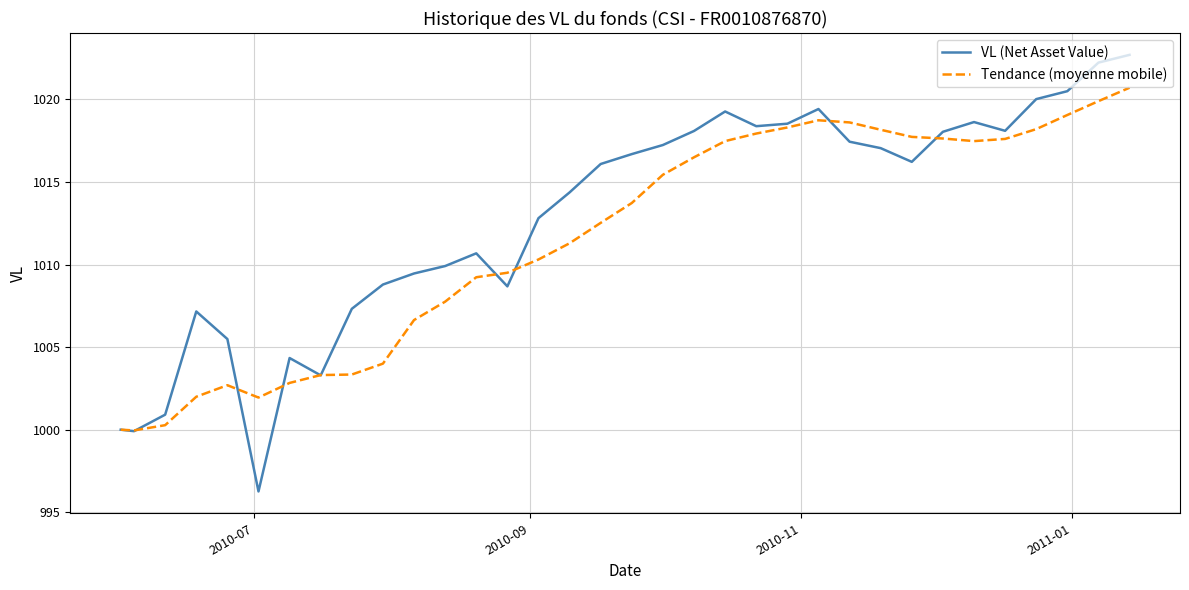

Which series has the largest total across all categories?

VL (Net Asset Value)